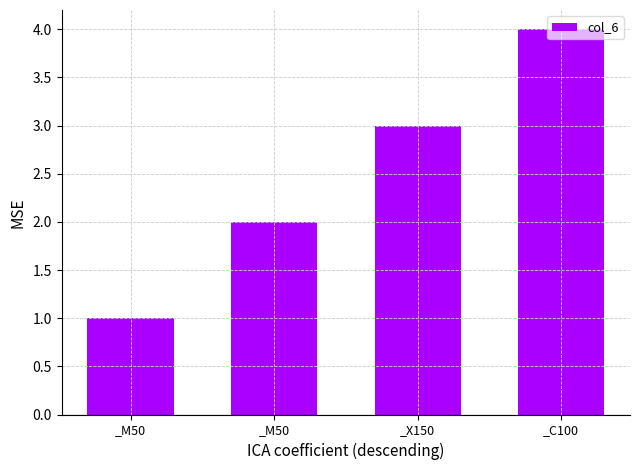

Are the bars horizontal?

No